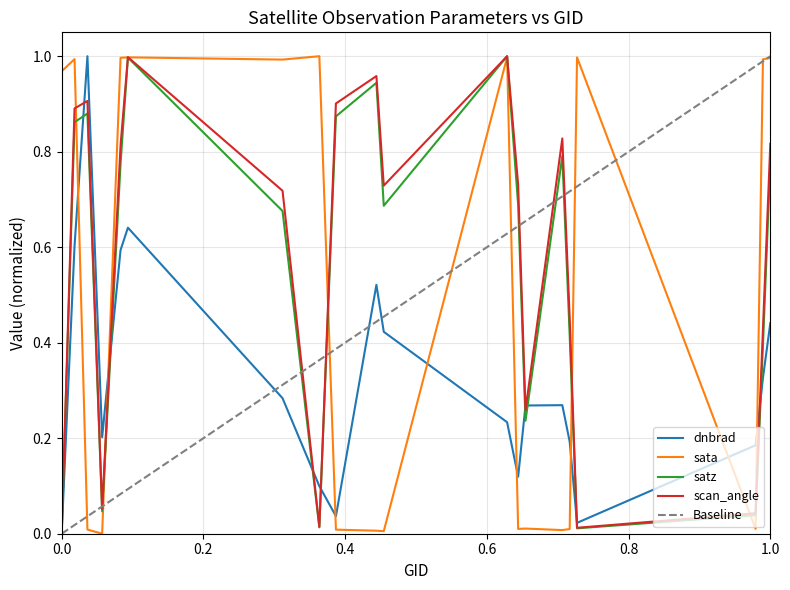

Which series ends up on top after the final intersection of dnbrad and sata?

sata